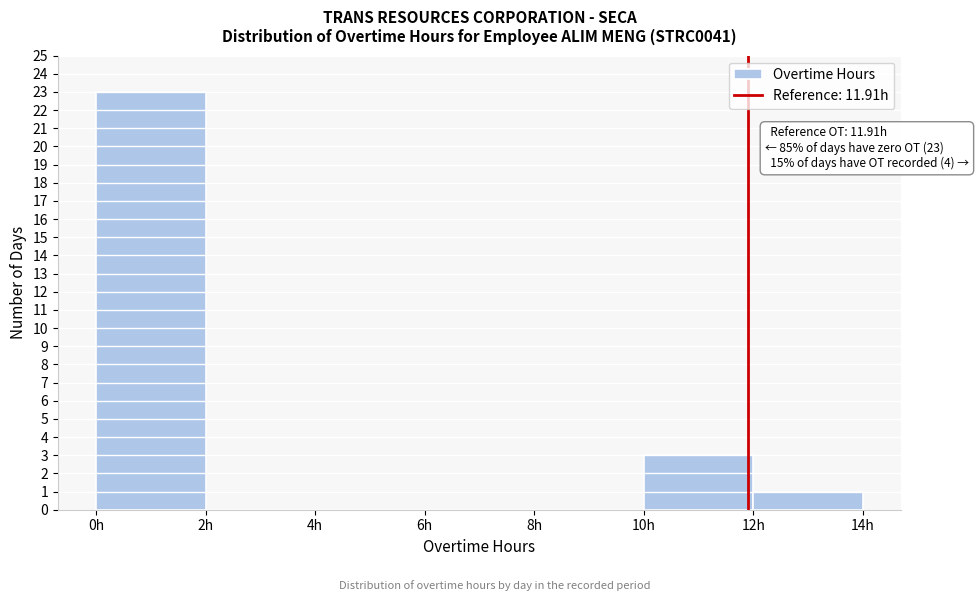

Which range on the x-axis has the tallest bar?

0 to 2